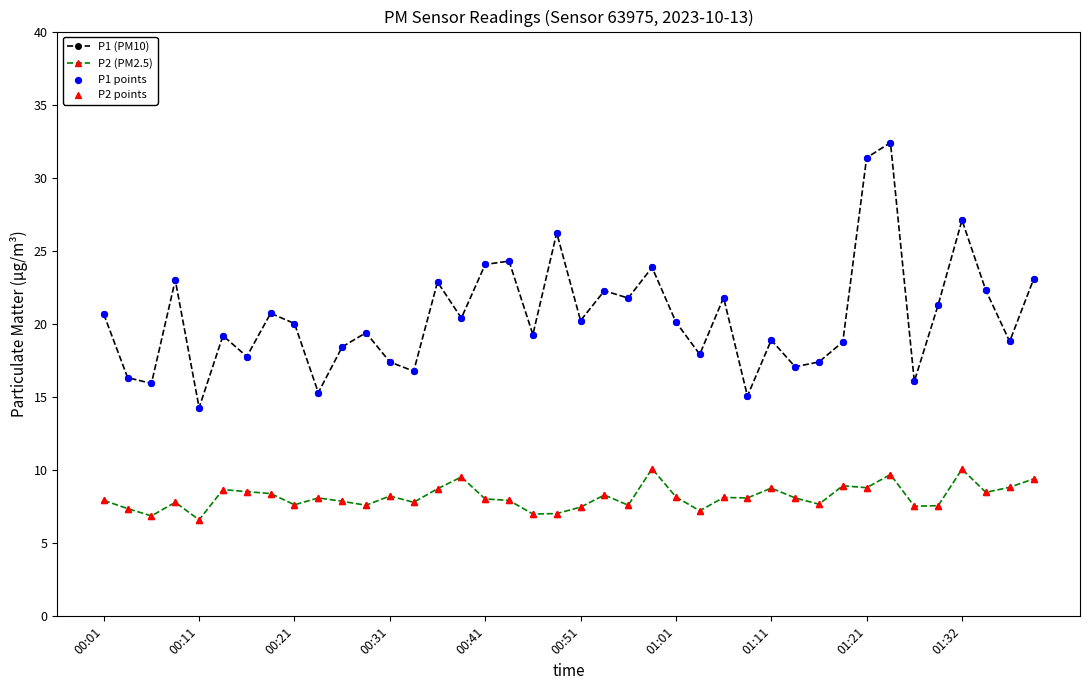

Which series has the largest total across all categories?

P1 (PM10)